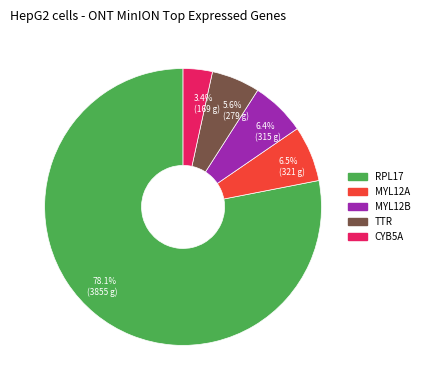

What portion of the pie excludes 5.6% (279 g)?

94.4%